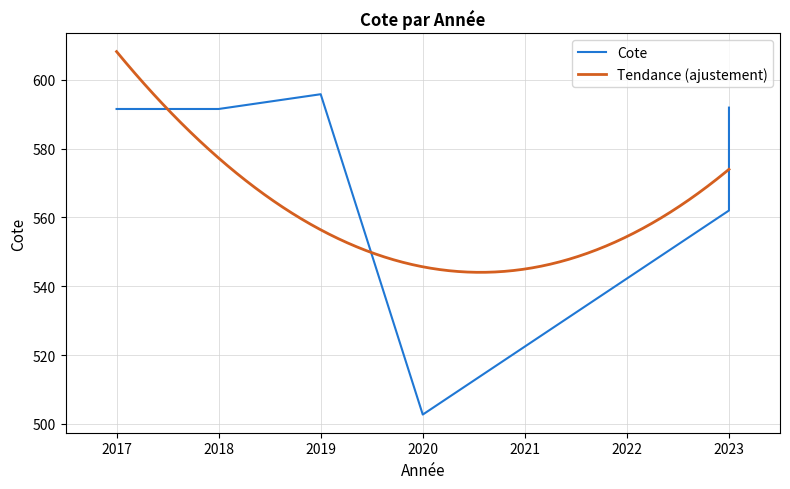

Is it true that the value at 2023 is 591.9?

True